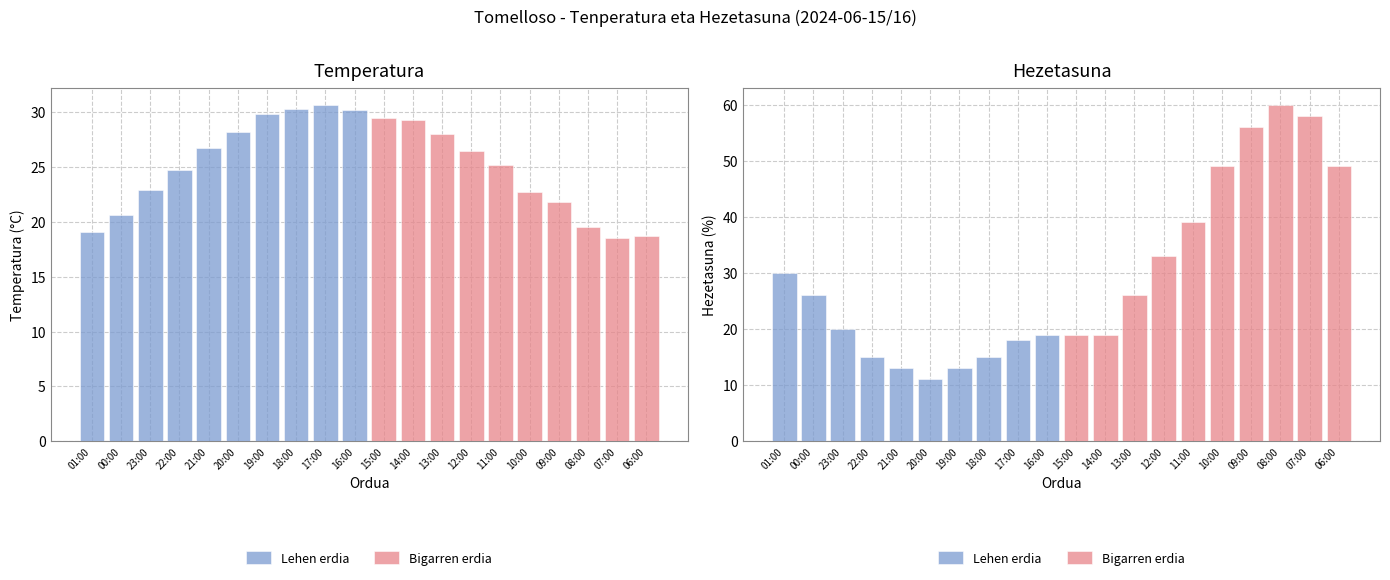

Which label corresponds to the smallest value in the chart?

20:00